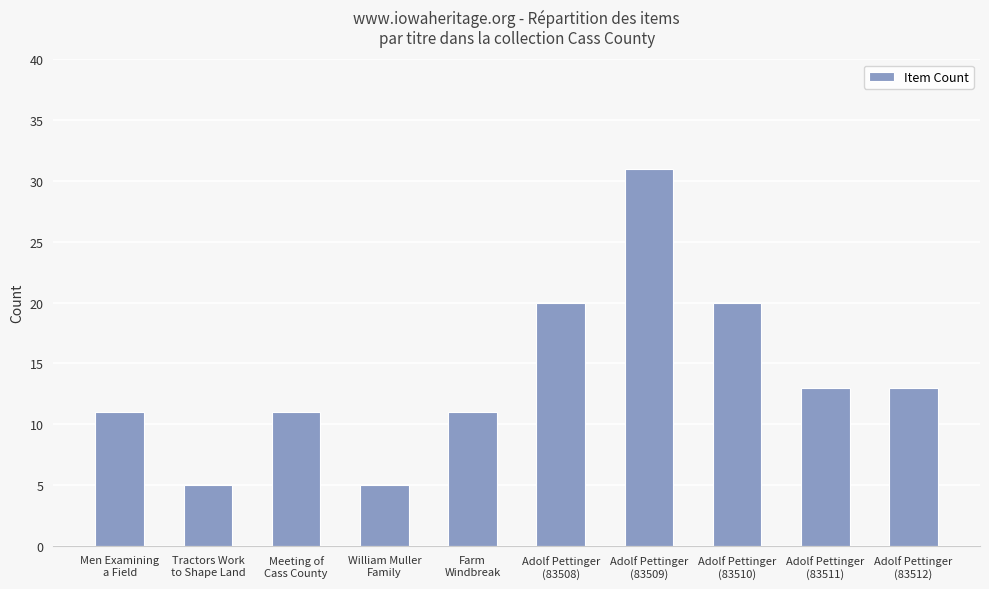

What is the label of the 2nd bar from the right?

Adolf Pettinger
(83511)